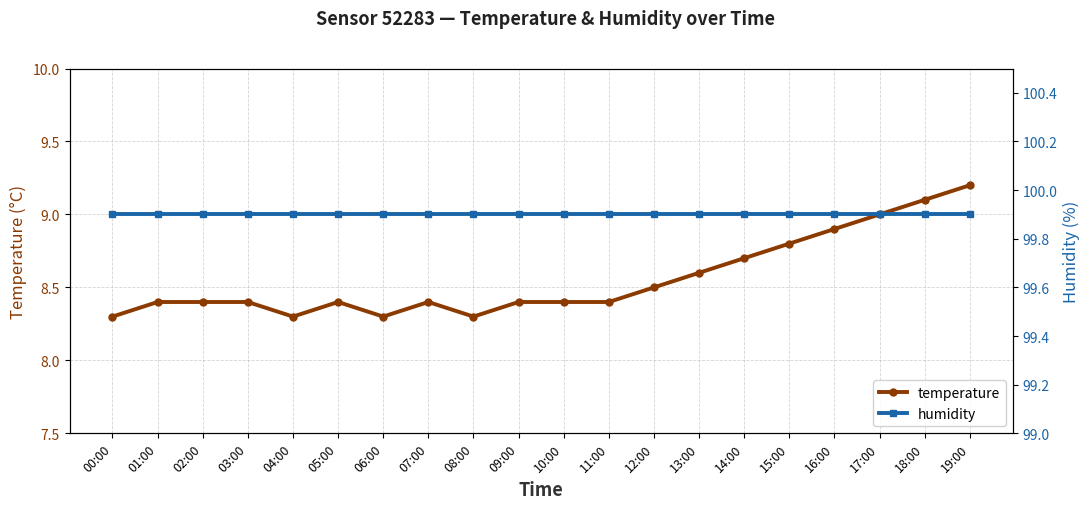

What position from the left is 15:00?

16